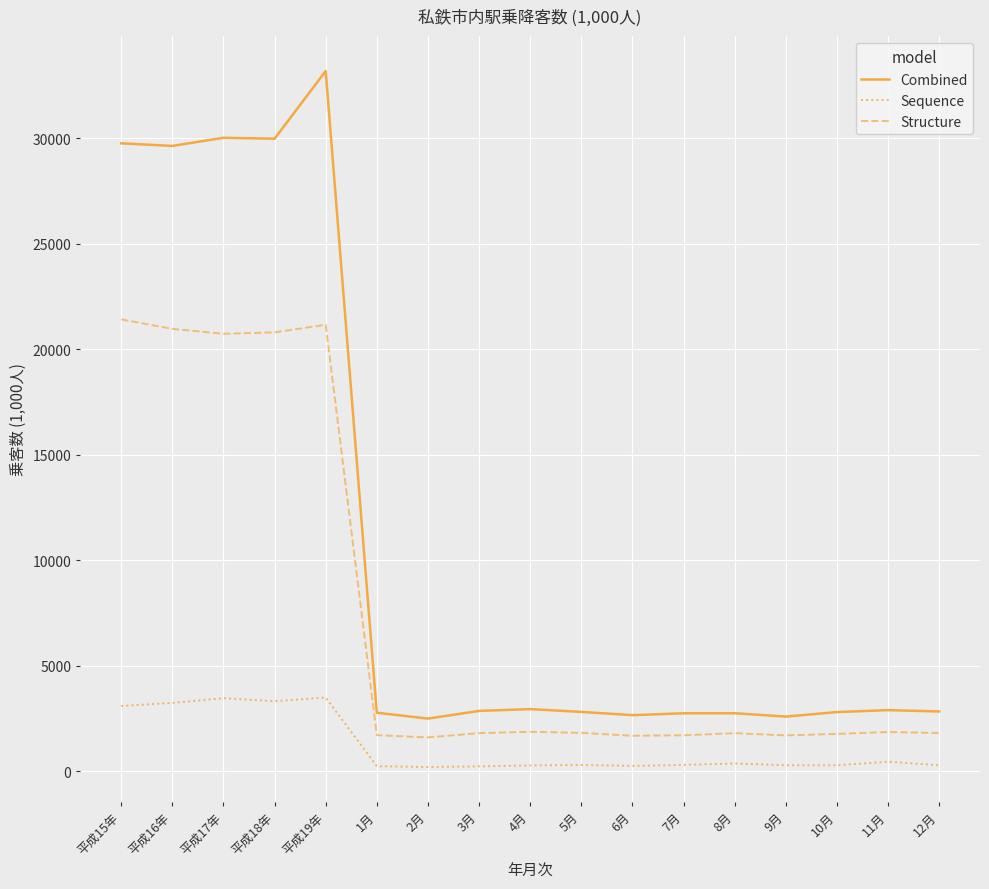

Read the Combined value at 平成17年.

30031